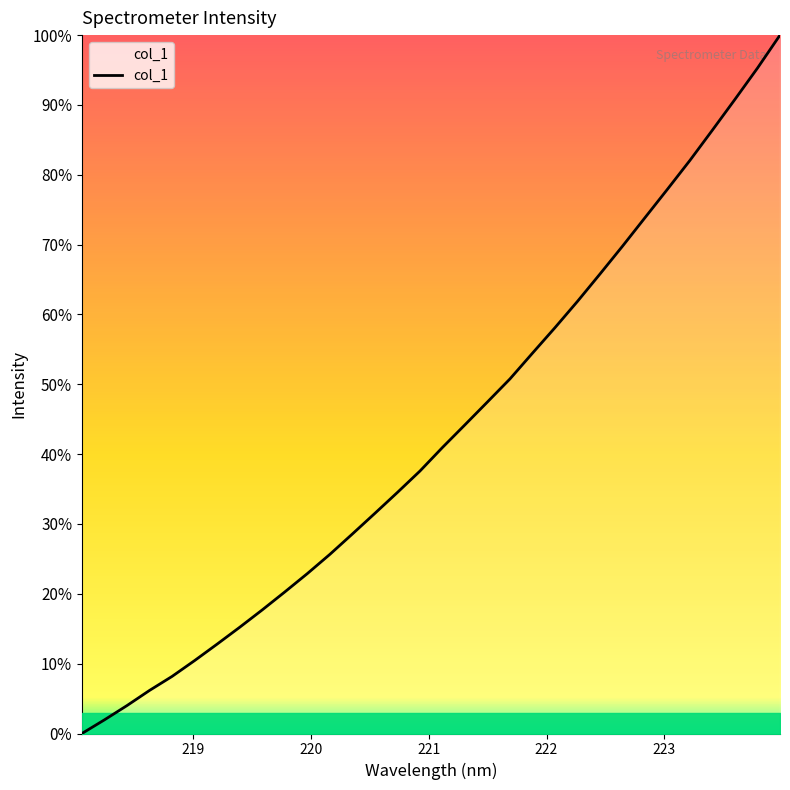

What is the sum of all values?

13.8